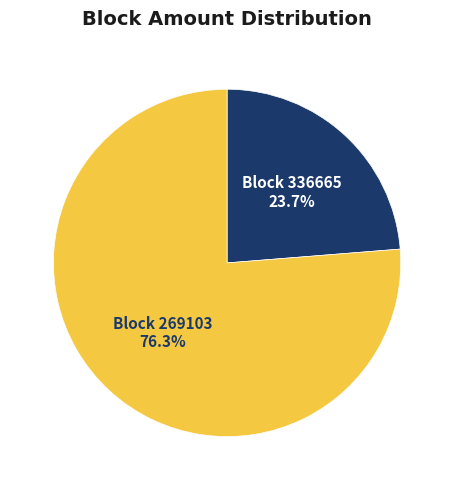

Combined, what portion of the pie is Block 269103 and Block 336665?

100.0%